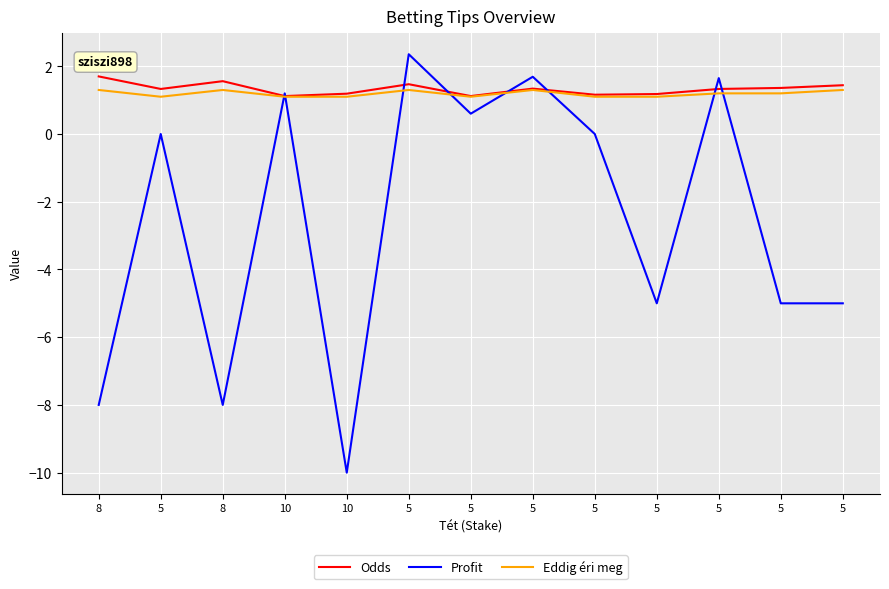

Reading left to right, transcribe all the data shown in this chart.

Odds: 1.7	1.3	1.6	1.1	1.2	1.5	1.1	1.3	1.2	1.2	1.3	1.4	1.4
Profit: -8.0	0.0	-8.0	1.2	-10.0	2.4	0.6	1.7	0.0	-5.0	1.6	-5.0	-5.0
Eddig éri meg: 1.3	1.1	1.3	1.1	1.1	1.3	1.1	1.3	1.1	1.1	1.2	1.2	1.3